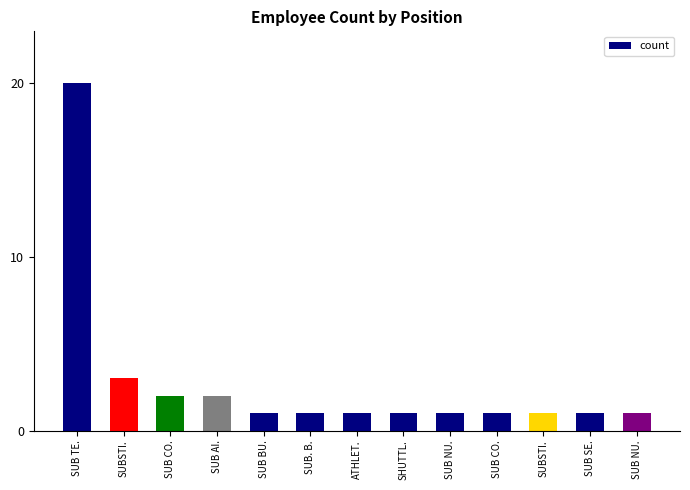

What is the average value?

3